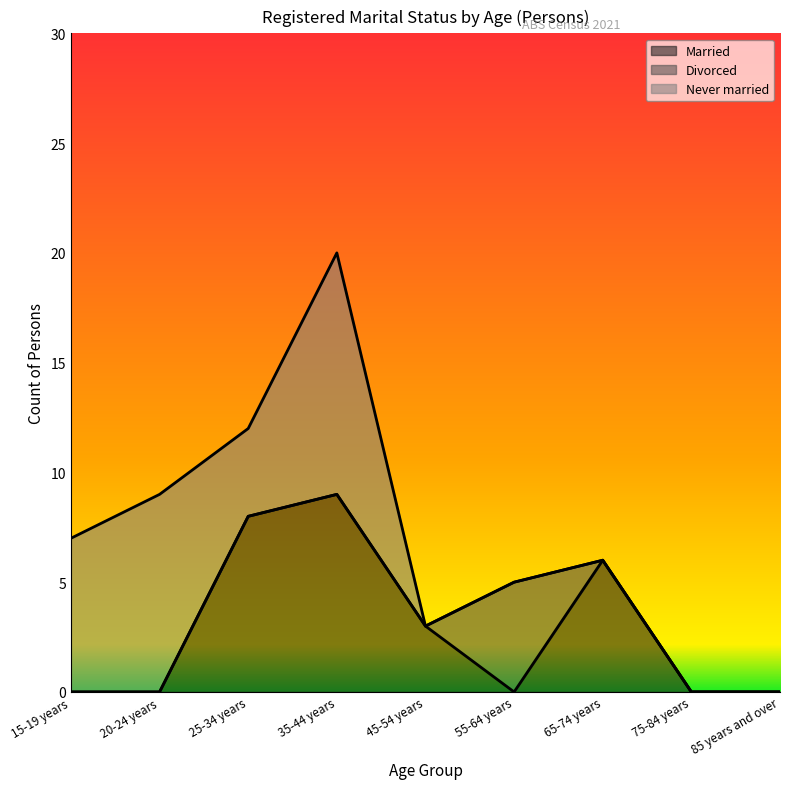

Where do Married and Never married first cross each other?

20-24 years and 25-34 years